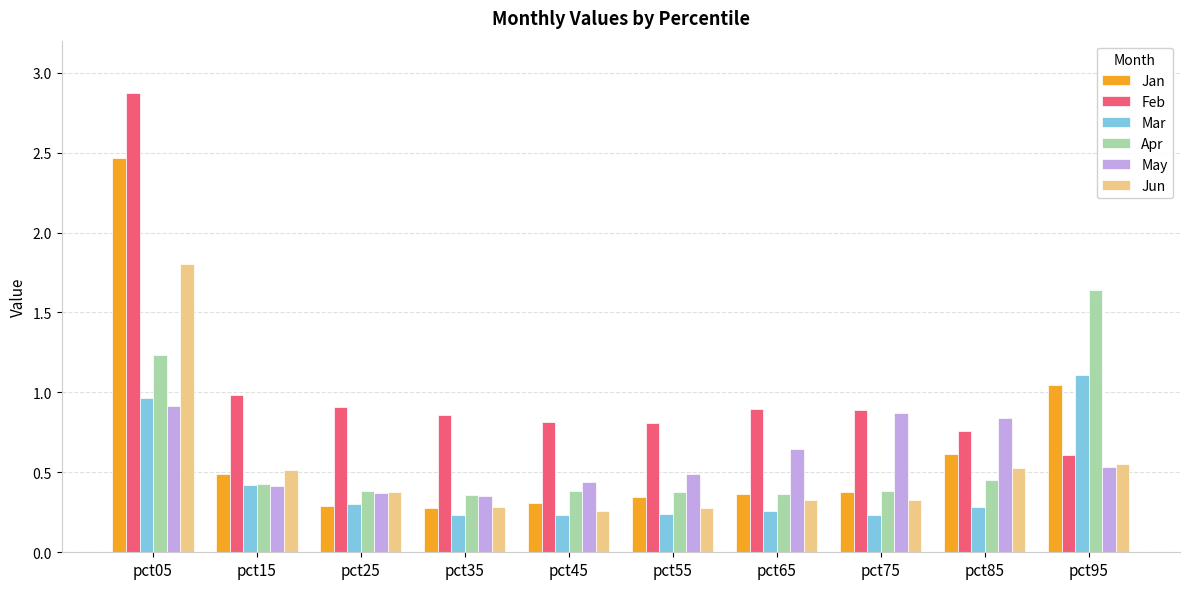

Which series has the widest spread of values?

Feb